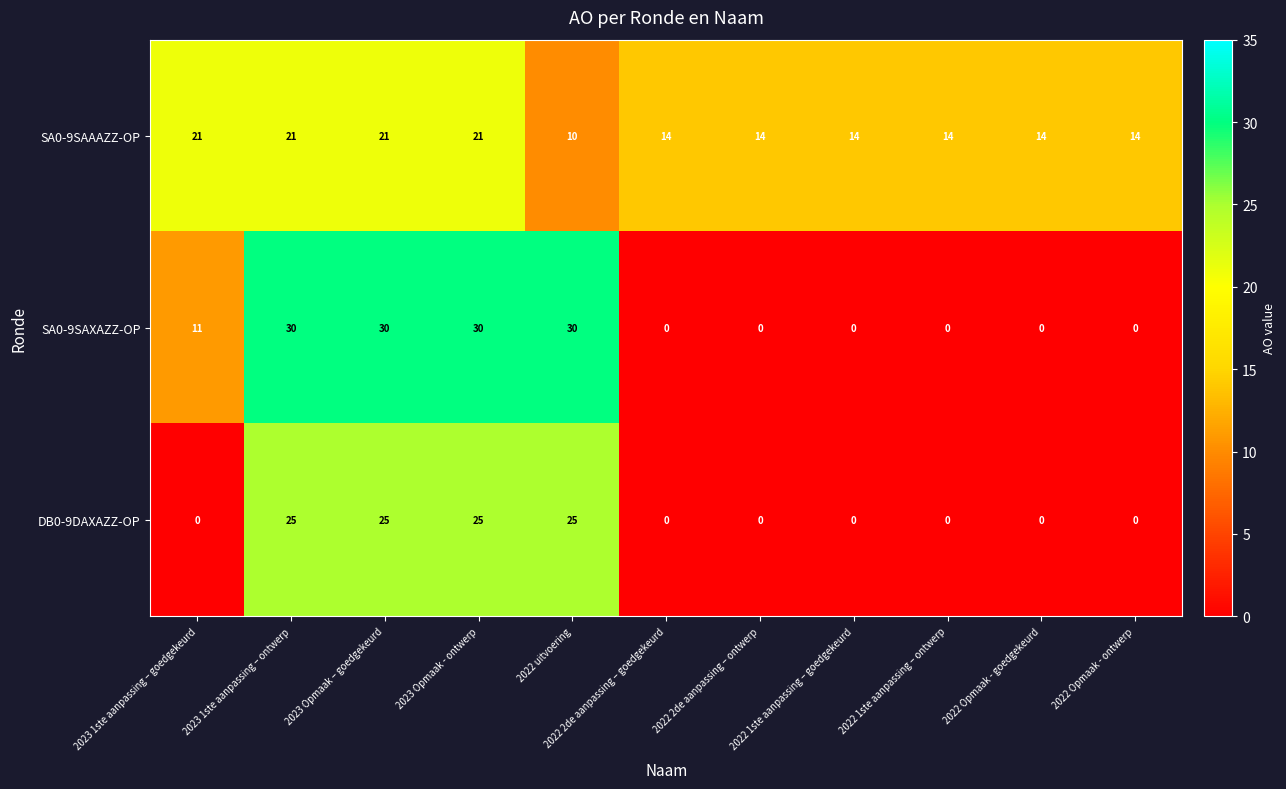

What is the sum of the SA0-9SAXAZZ-OP values at 2022 Opmaak - ontwerp and 2023 Opmaak – goedgekeurd?

30